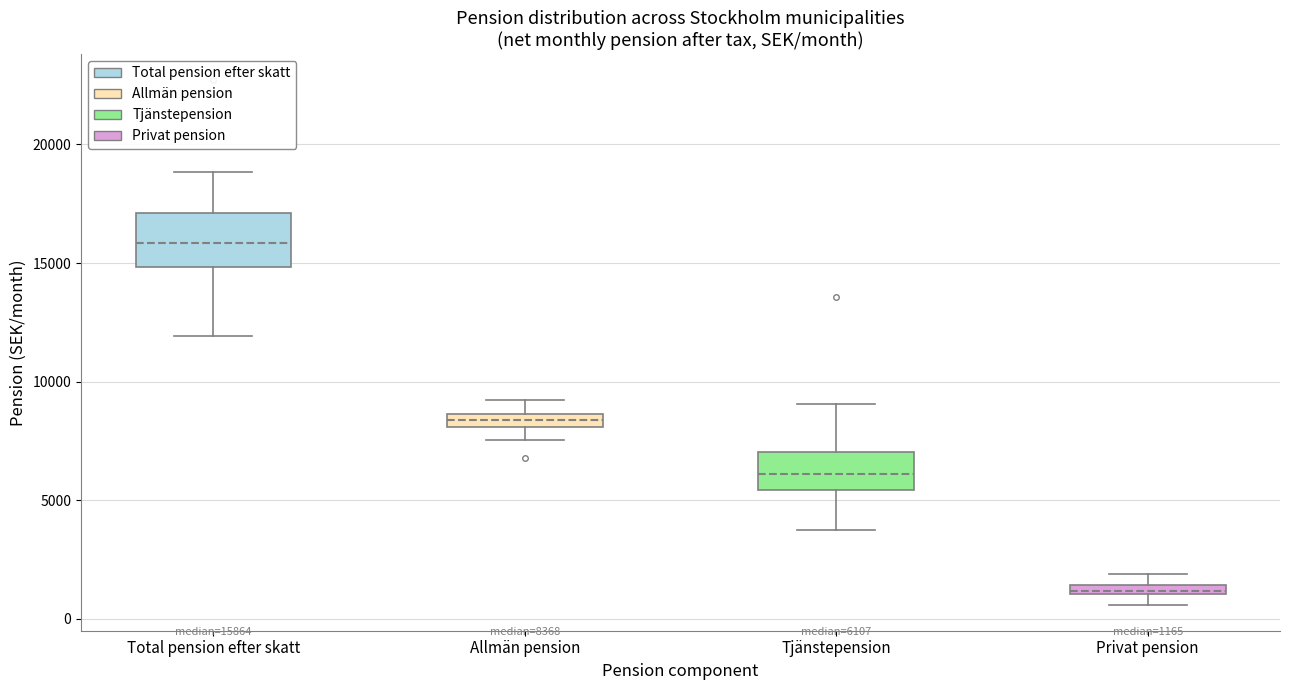

Which box has the lowest median line?

Privat pension